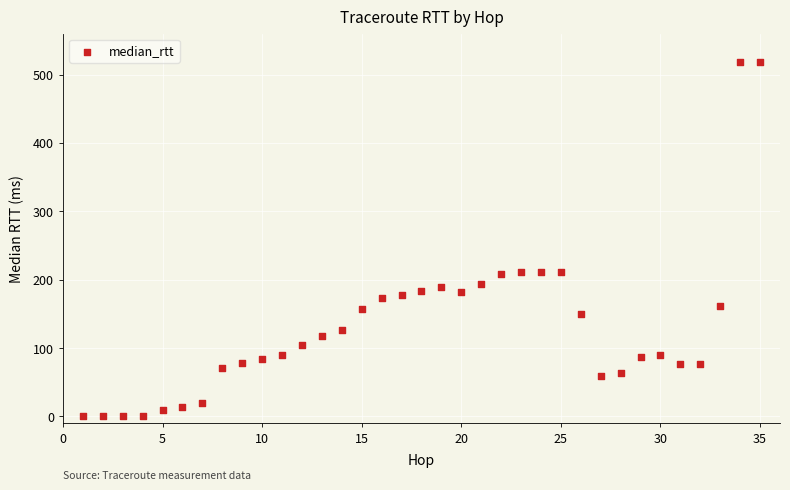

What is the range of X values (max minus min)?

34.0